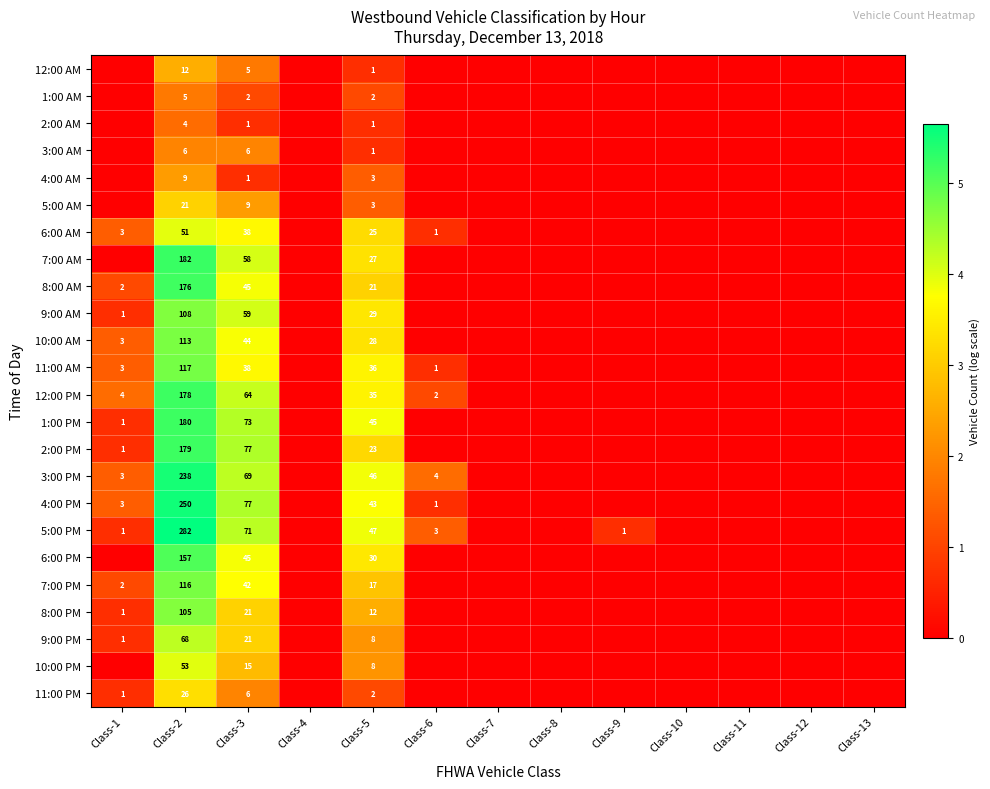

At which category is the sum across all series the highest?

Class-2